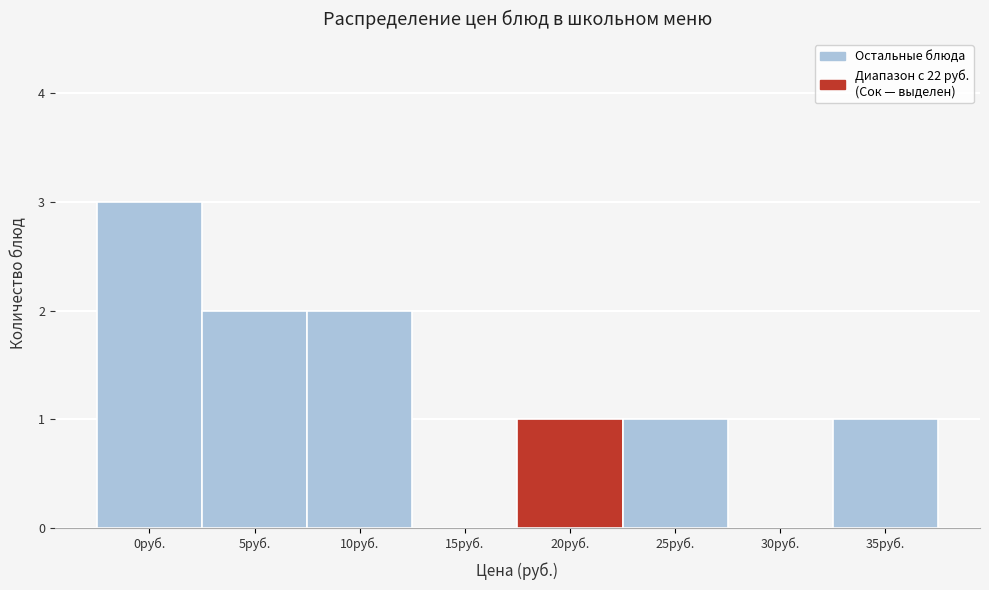

Reading left to right, list all the values displayed in this chart.

0руб.=3	5руб.=2	10руб.=2	15руб.=0	20руб.=1	25руб.=1	30руб.=0	35руб.=1